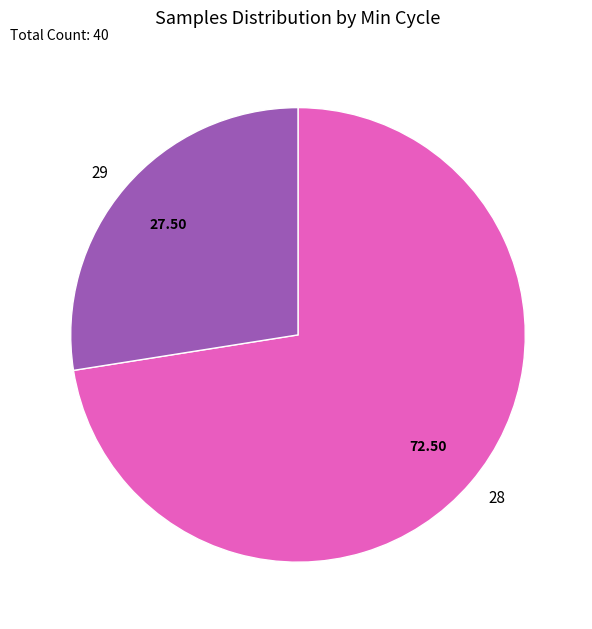

Which category has the smallest portion of the pie?

29